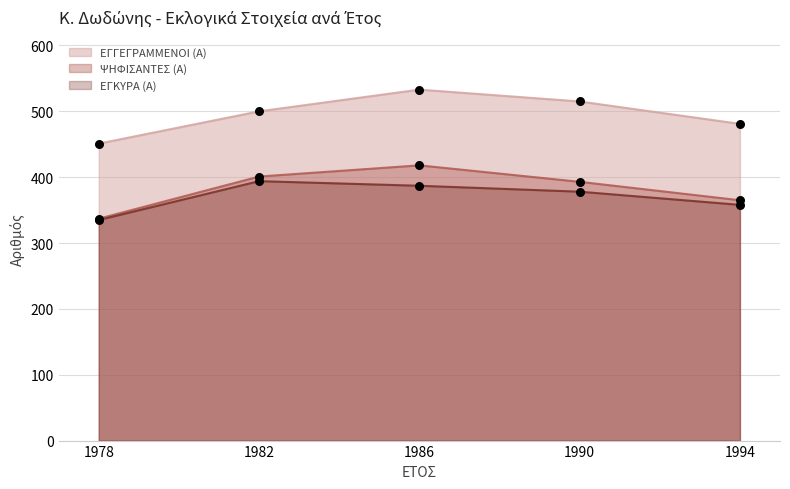

Which series has the largest total across all categories?

ΕΓΓΕΓΡΑΜΜΕΝΟΙ (Α)